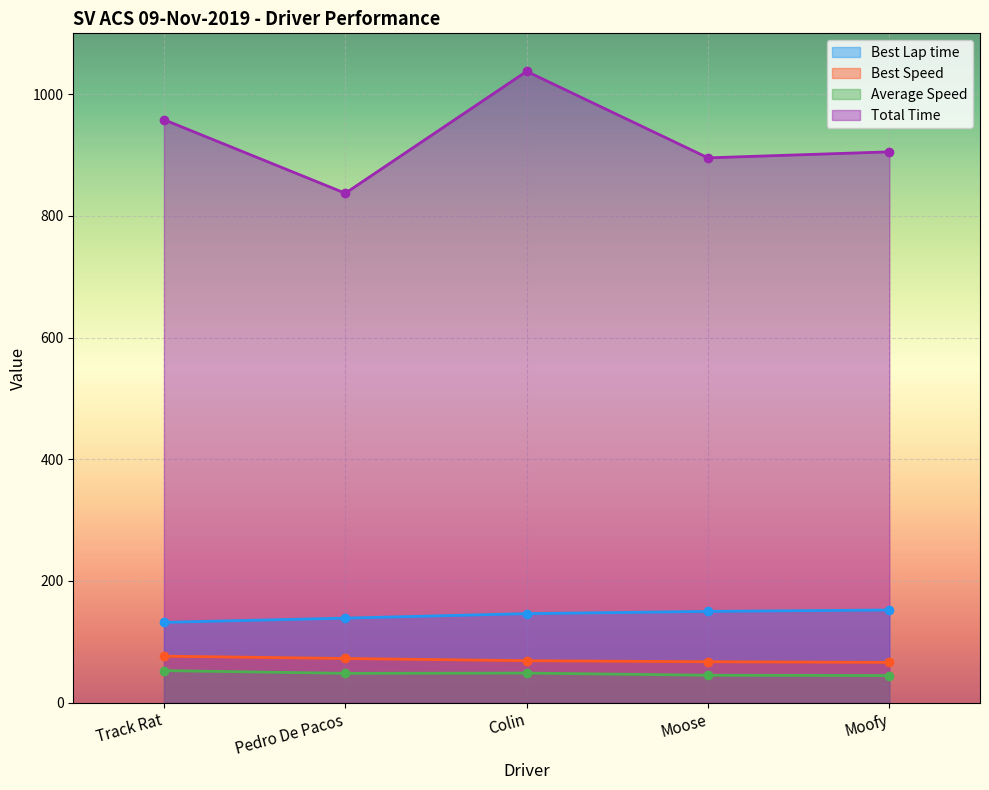

Reading left to right, list all the values displayed in this chart.

Best Lap time: 132.0	138.9	146.3	150.0	152.3
Best Speed: 76.4	72.6	68.9	67.2	66.2
Average Speed: 52.6	48.2	48.6	45.0	44.5
Total Time: 958.1	837.2	1037.5	895.4	905.2